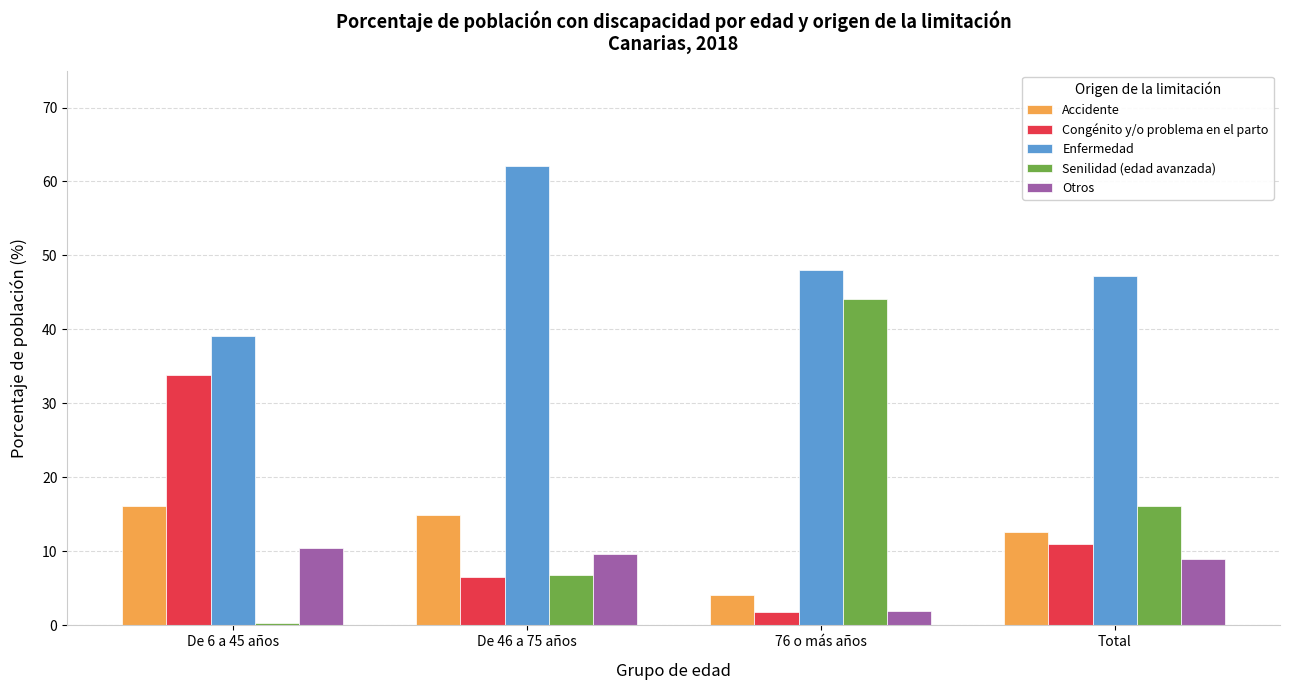

At which label does Senilidad (edad avanzada) reach its peak?

76 o más años